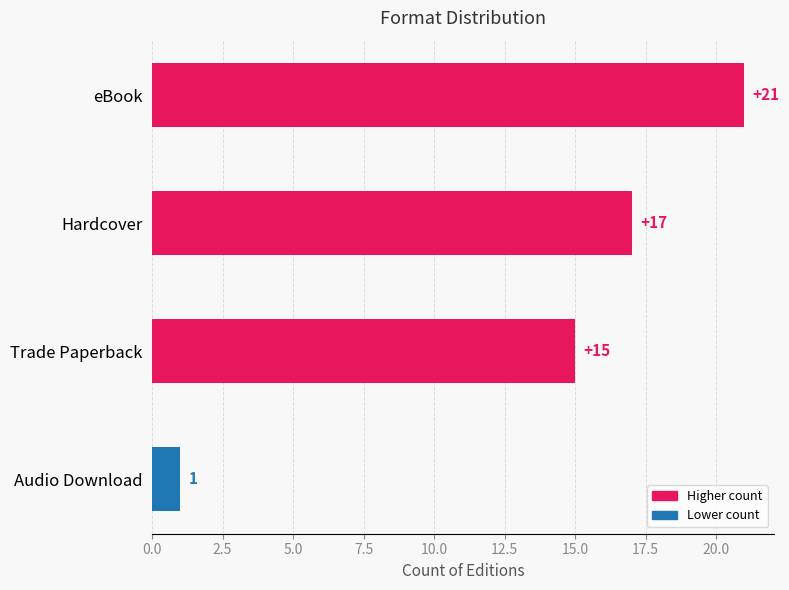

What is the maximum value shown in the chart?

21